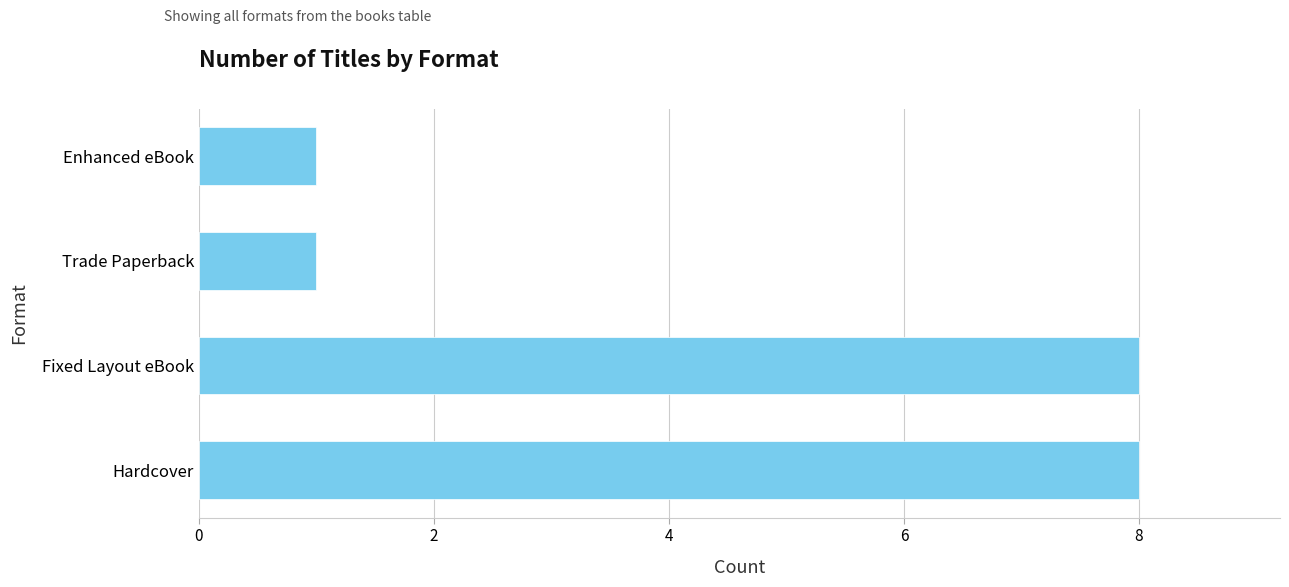

What is the approximate value at Hardcover?

8